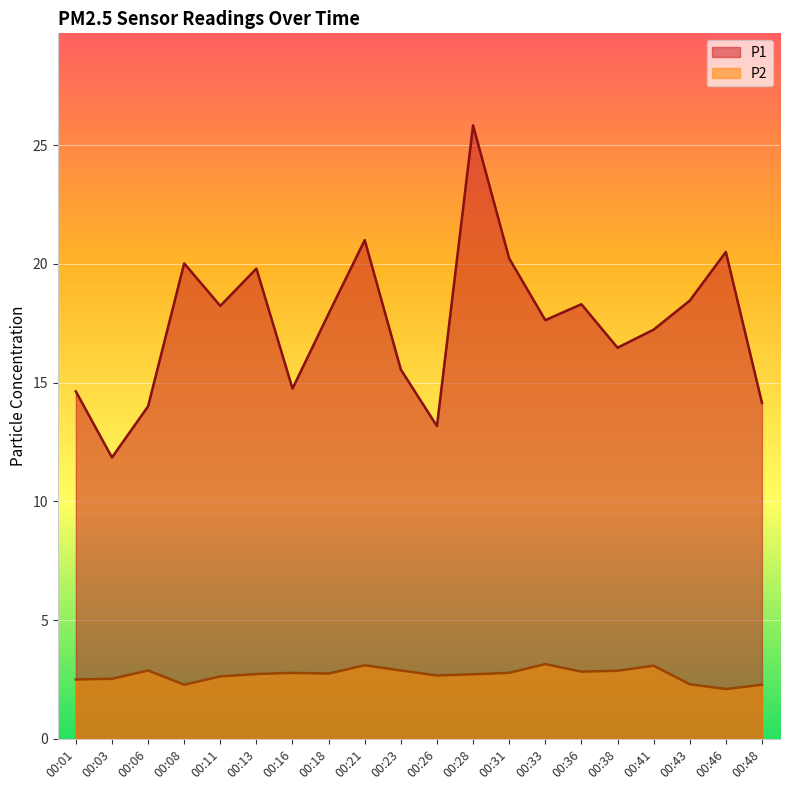

True or false: P1 has more than 1 points higher than both neighbors.

True